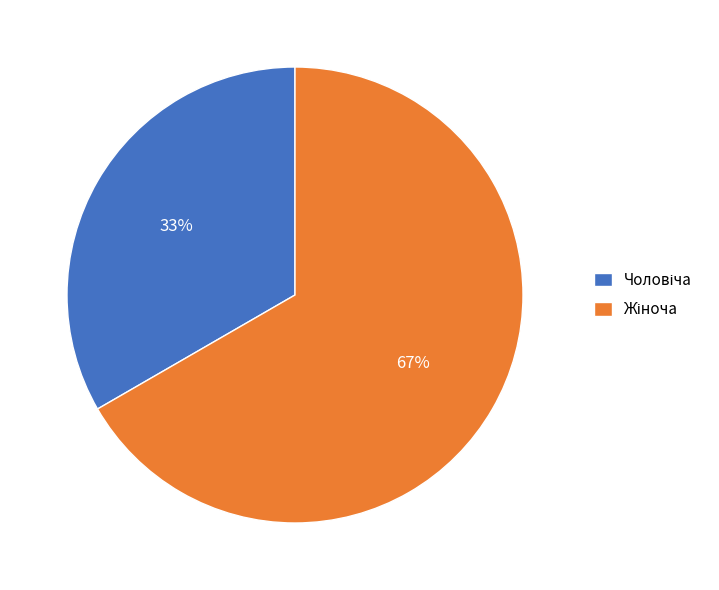

Does any single category account for the majority?

Yes